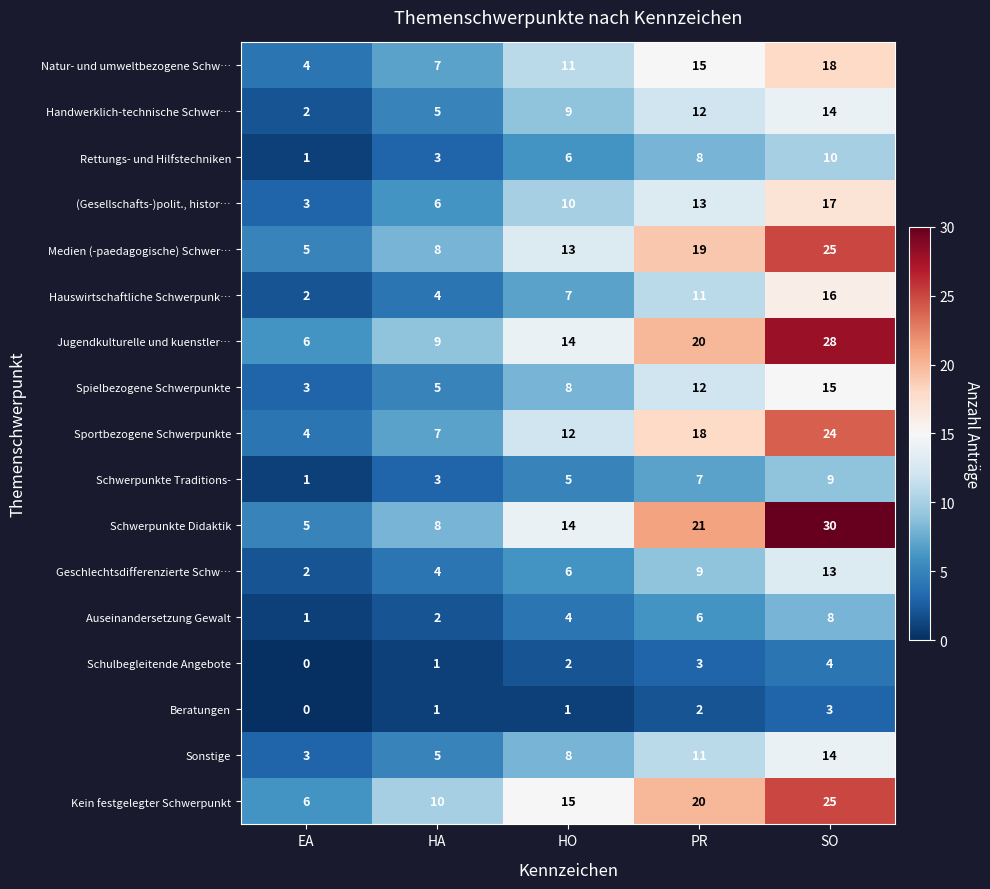

How many Jugendkulturelle und kuenstler… values are between 9 and 20?

3